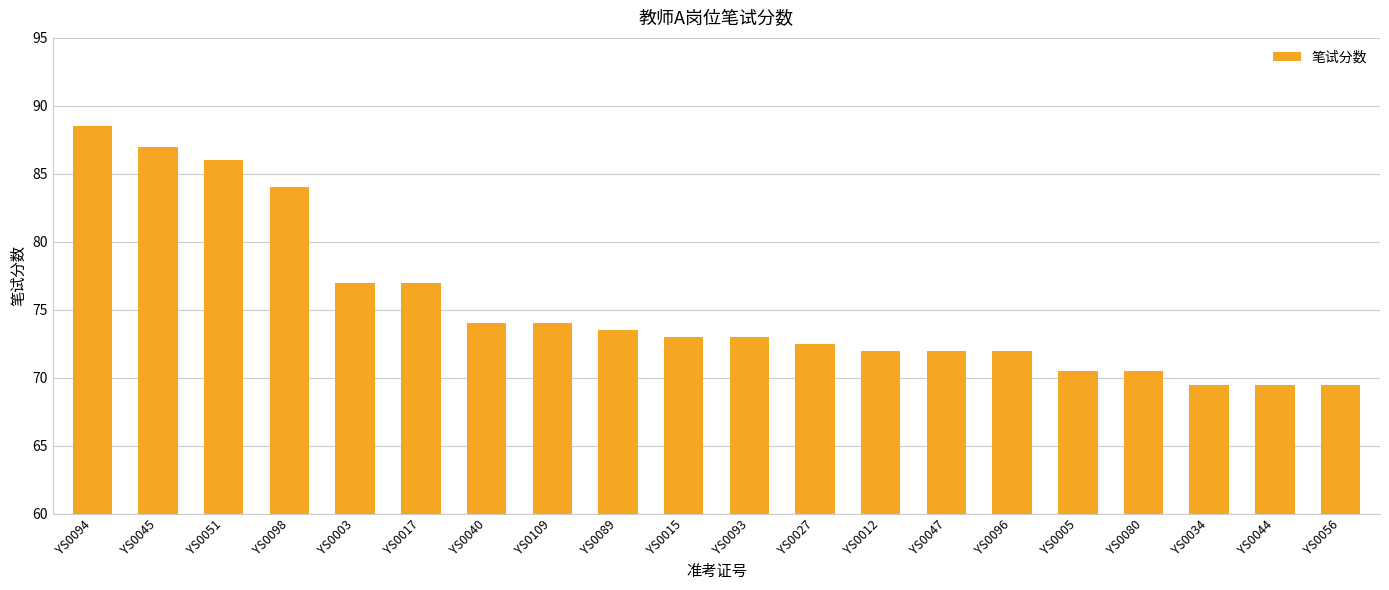

What is the ratio of the value at YS0093 to the value at YS0012?

1.0